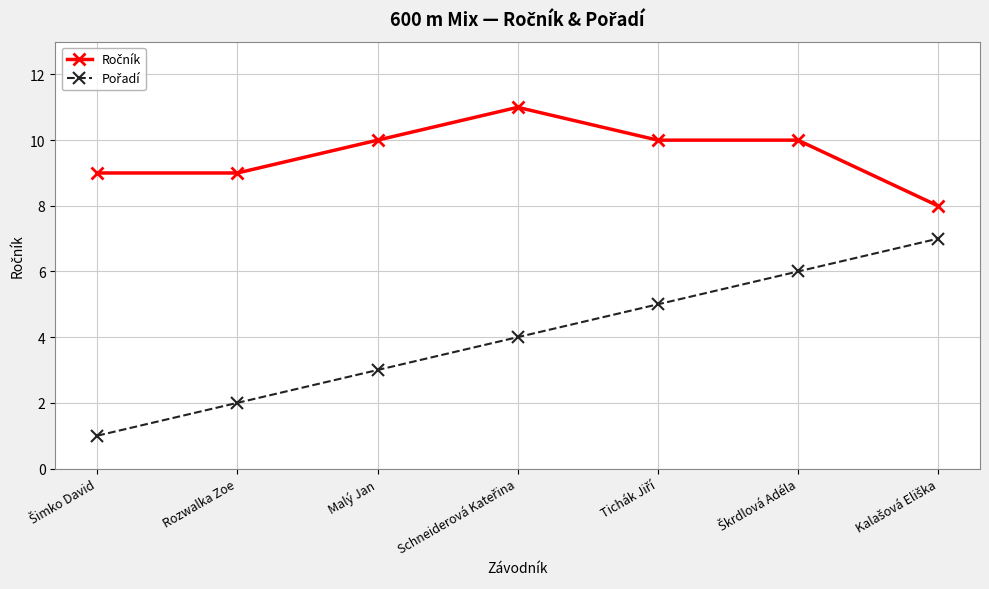

What is the maximum value shown in the chart?

11